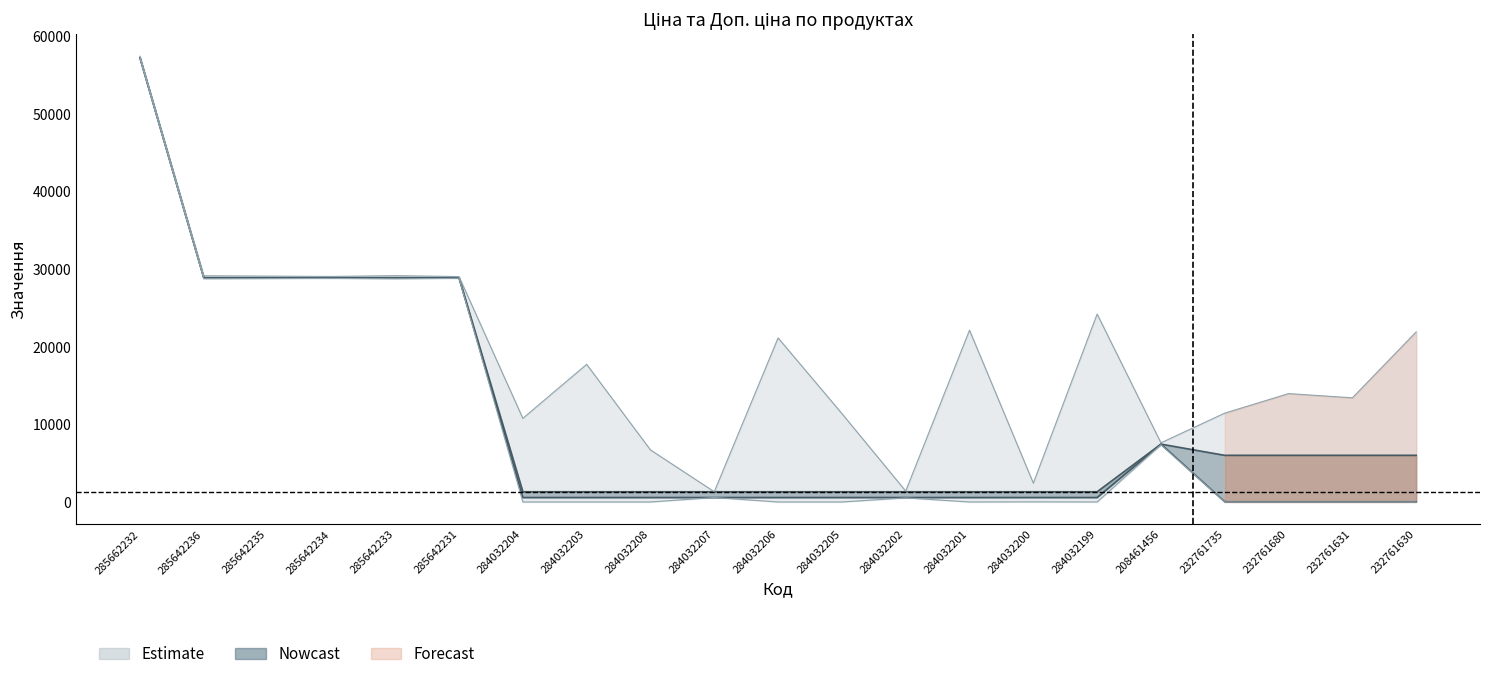

What position from the left is 284032206?

11